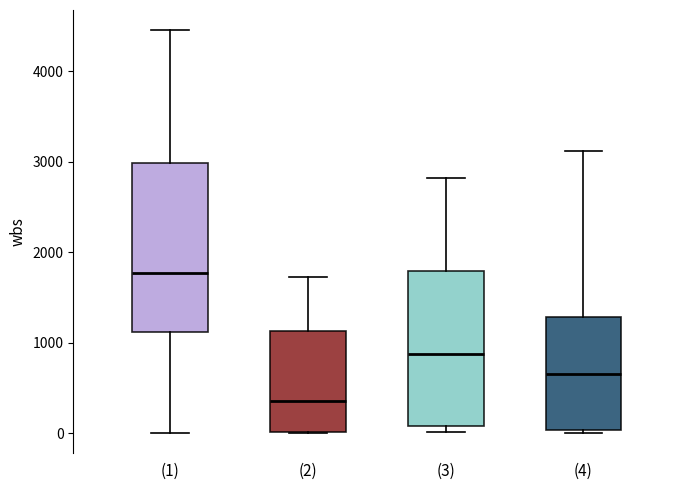

Where does the median line of the box for (4) sit on the y-axis? The values are not printed on the chart, so give them approximately, as read against the axis.

700